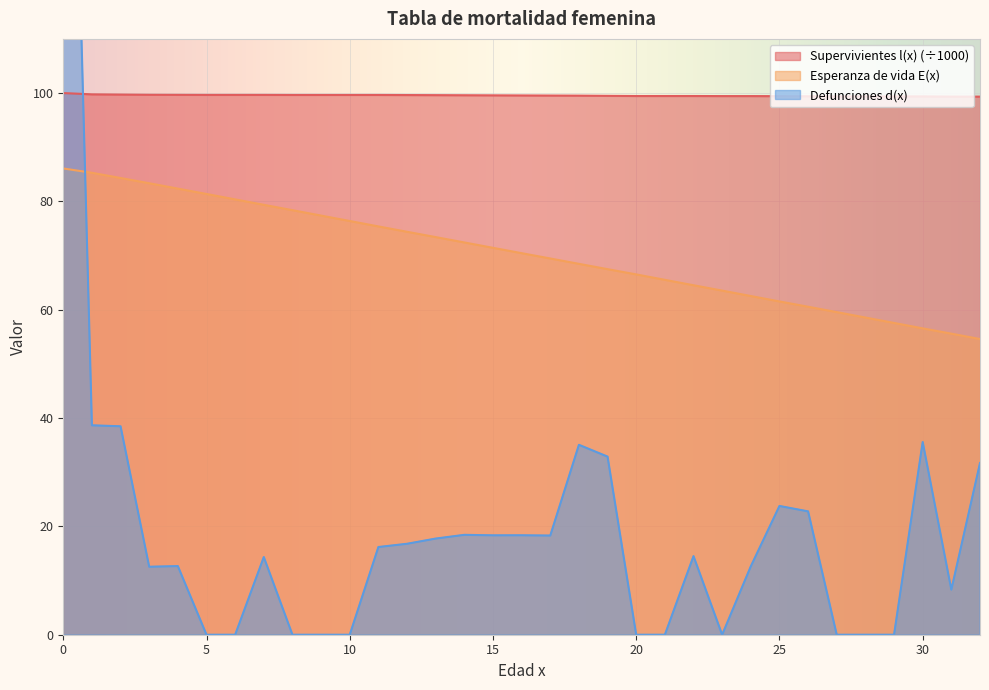

How many lines are shown in the chart?

3